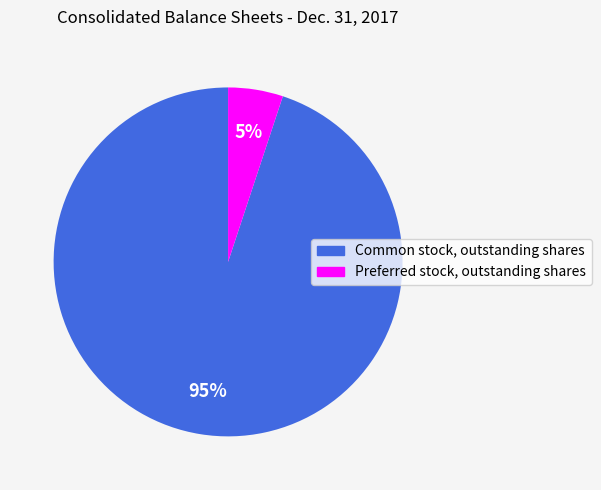

Is Preferred stock, outstanding shares the majority of the pie?

No